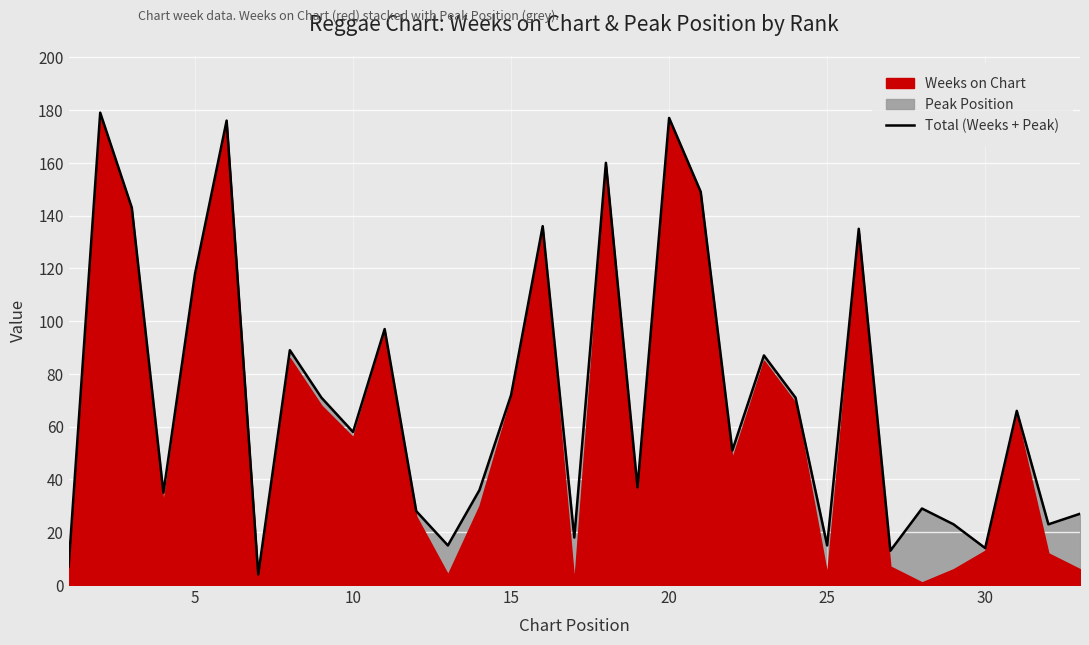

How many lines are shown in the chart?

1